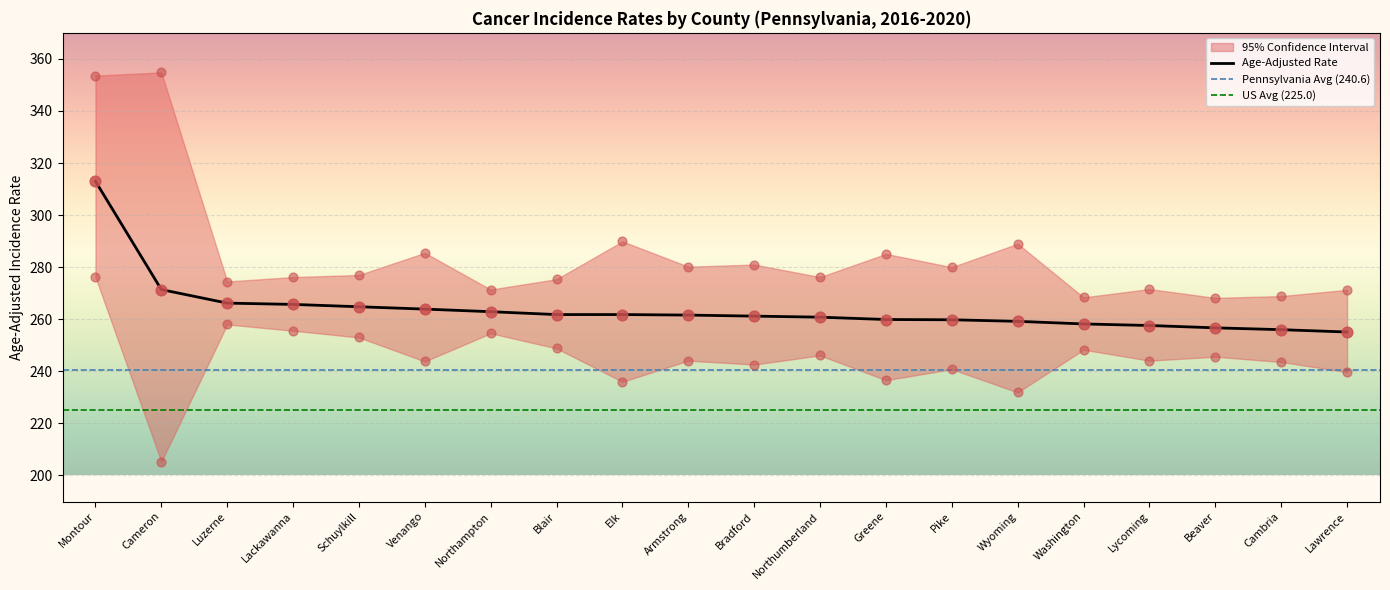

At which category is the sum across all series the highest?

Montour